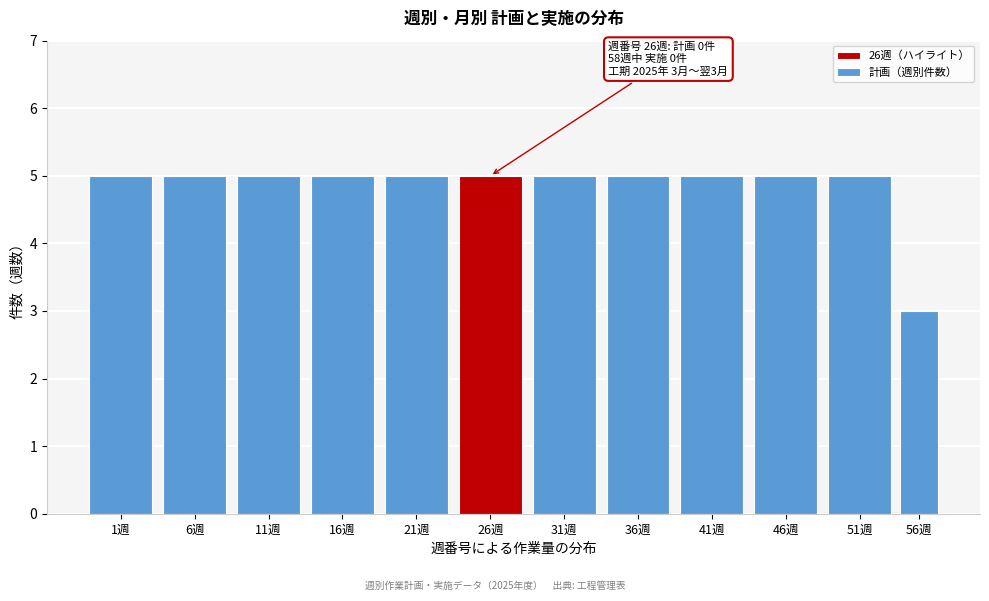

Reading right to left, list all the values displayed in this chart.

3	5	5	5	5	5	5	5	5	5	5	5